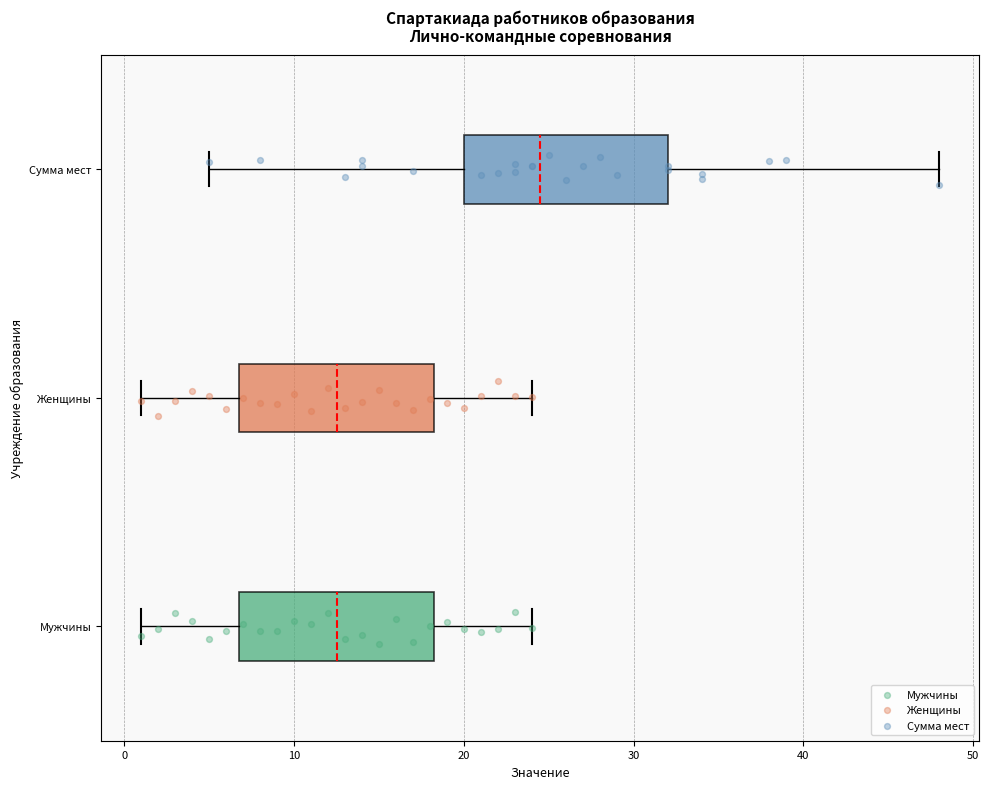

Which box's median line is the furthest to the right?

Сумма мест